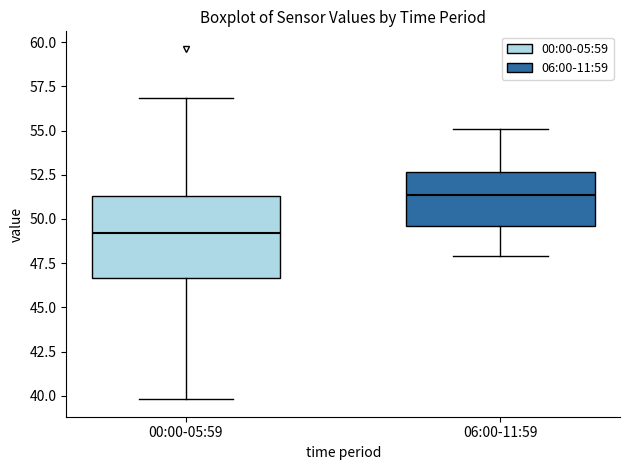

Reading left to right, read every box against the y-axis: the position of its median line, the range the box covers, and the ends of its whiskers. The values are not printed on the chart, so give them approximately, as read against the axis.

00:00-05:59: median 49.0, box 46.5 to 51.5, whiskers 40.0 to 57.0
06:00-11:59: median 51.5, box 49.5 to 52.5, whiskers 48.0 to 55.0